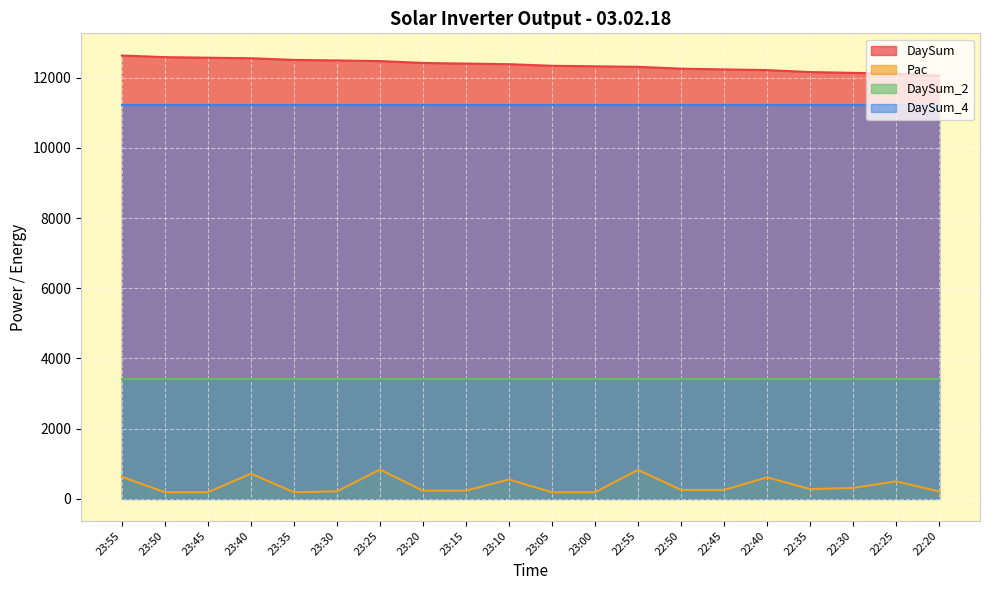

What is the approximate value of DaySum at 23:30?

12491